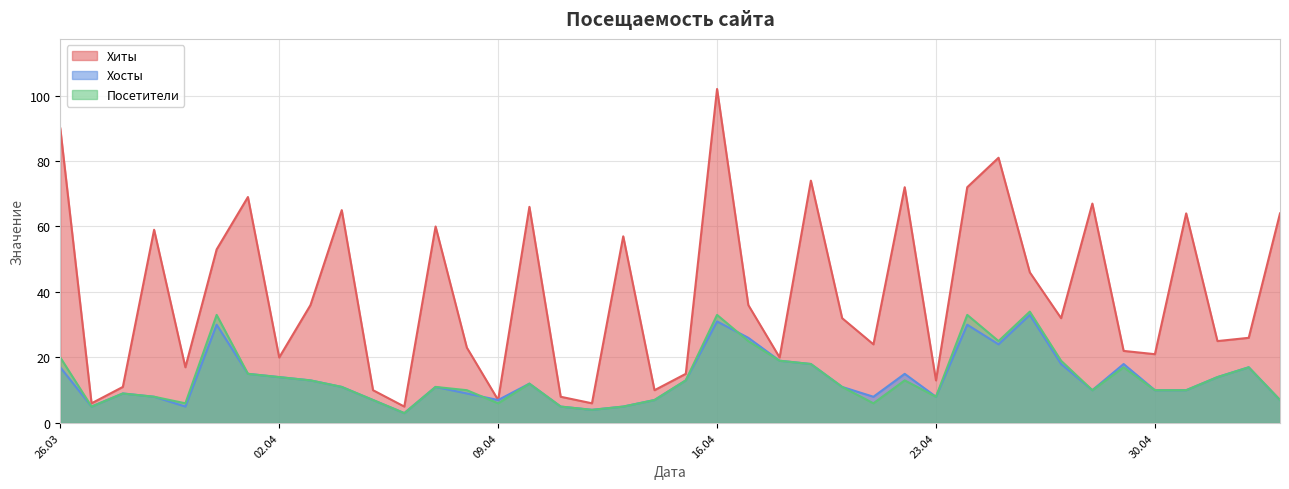

How many interior local valleys does the Хиты series have?

13